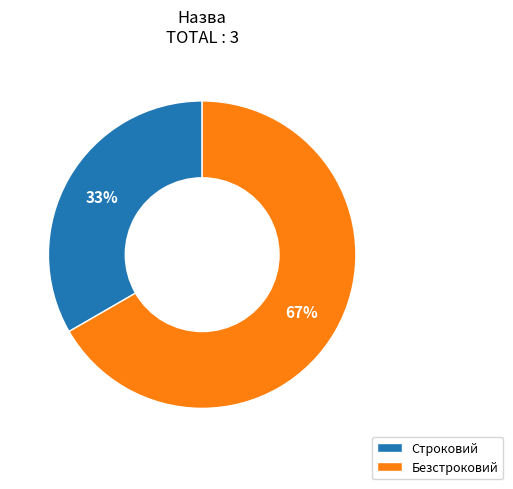

To the nearest percent, what is the combined percentage of Строковий and Безстроковий?

100%